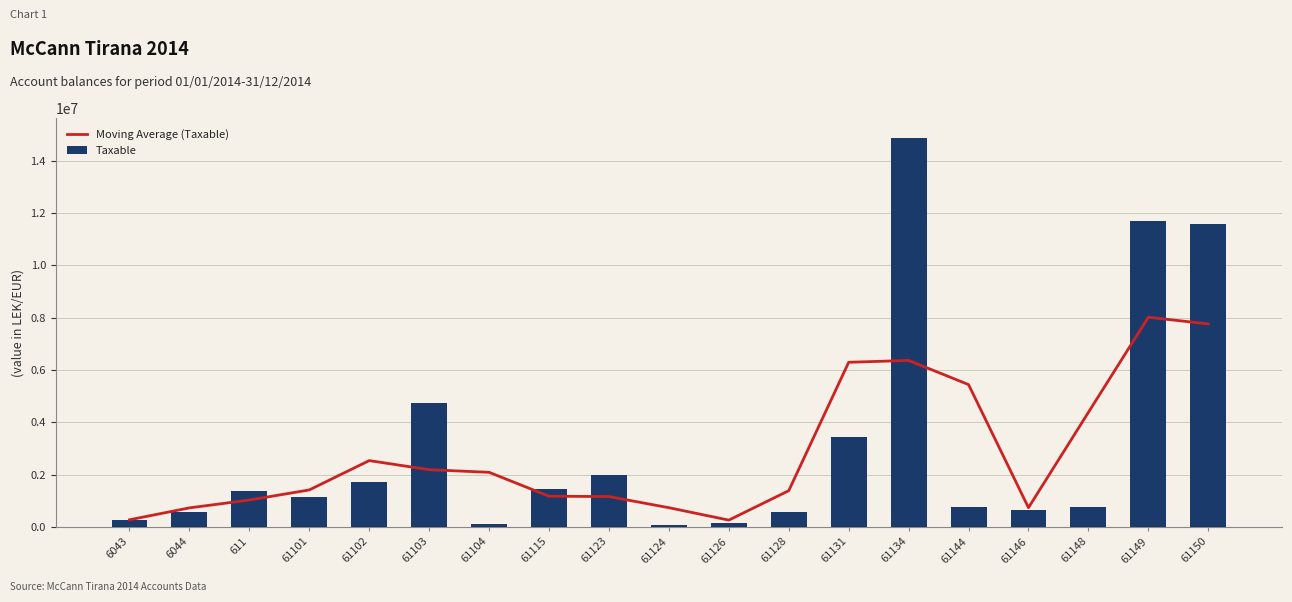

What is the difference between the Taxable values at 61128 and 61131?

2870527.9